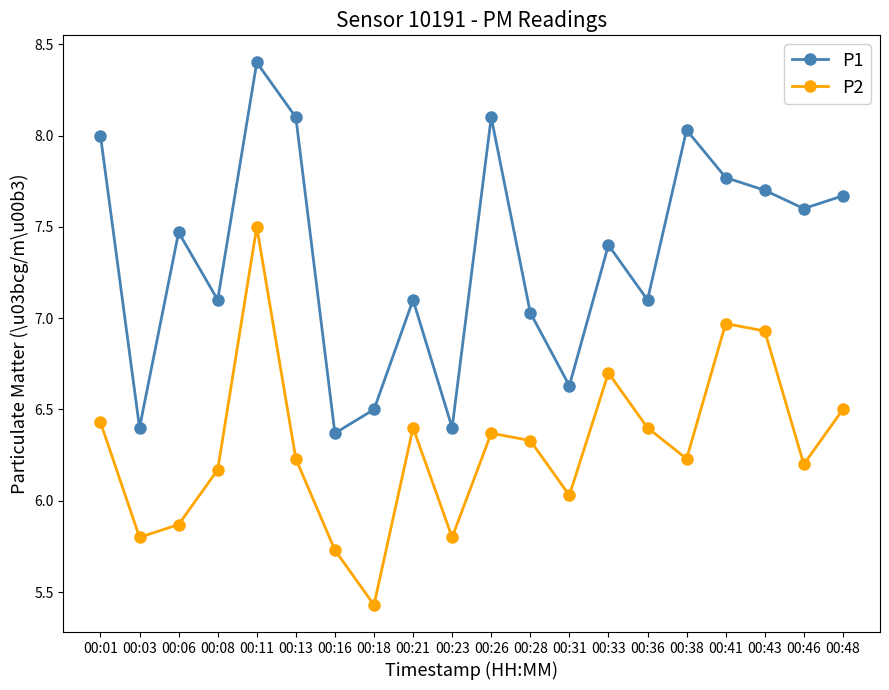

Does the chart have visible grid lines?

No